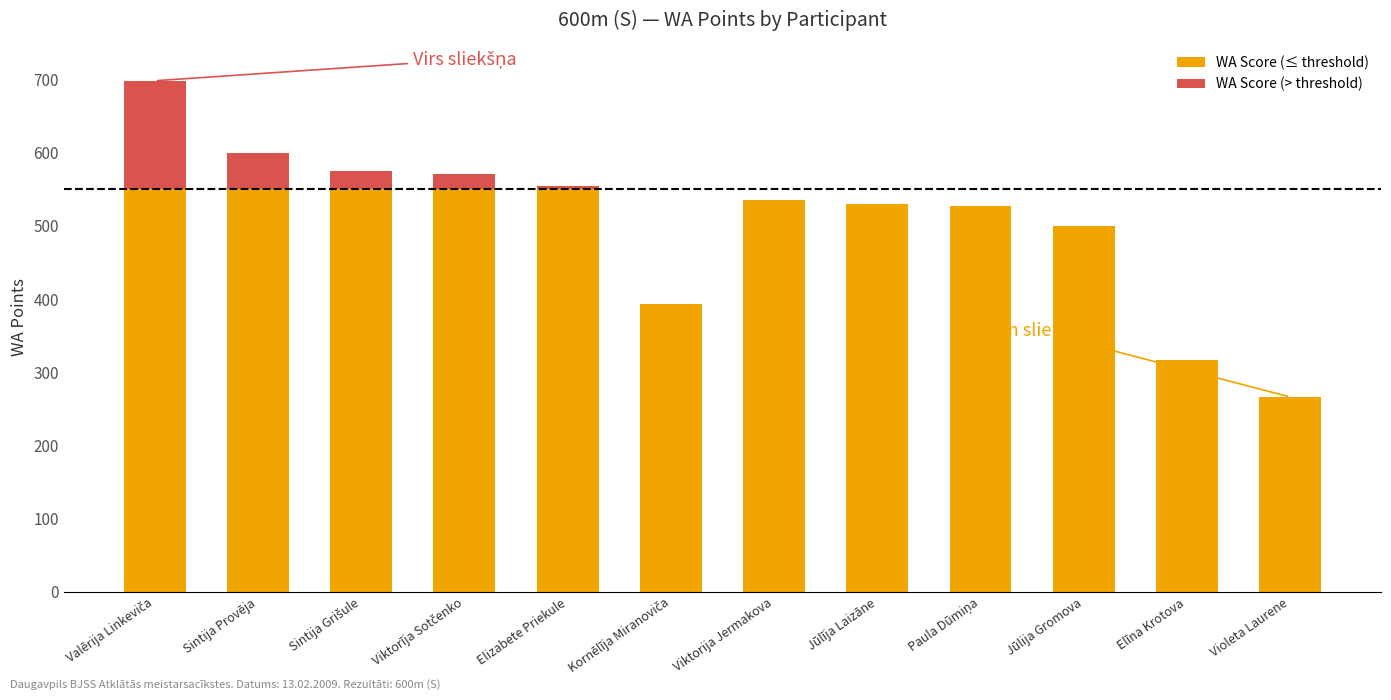

What is the highest value of the WA Score (≤ threshold) series?

550